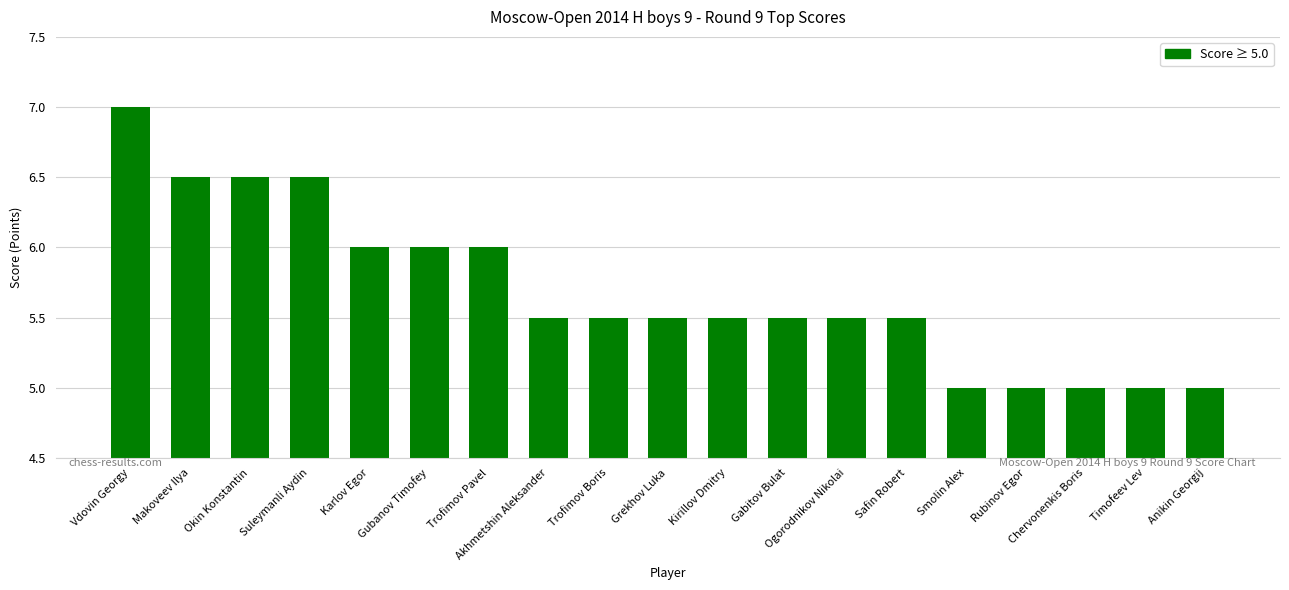

How many bars are there in total?

19